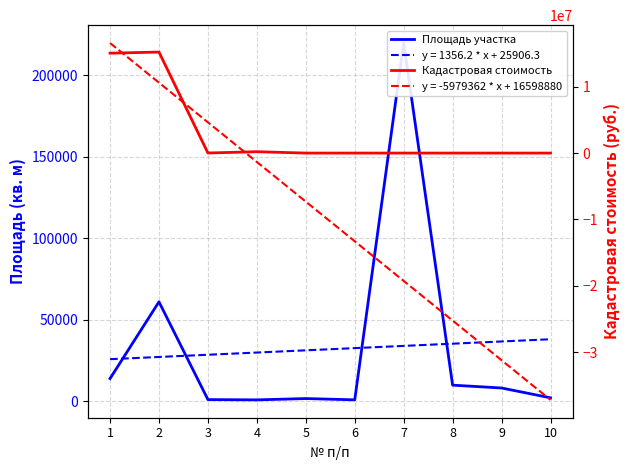

The Кадастровая стоимость series shows 0.0 at 7. True or false?

True